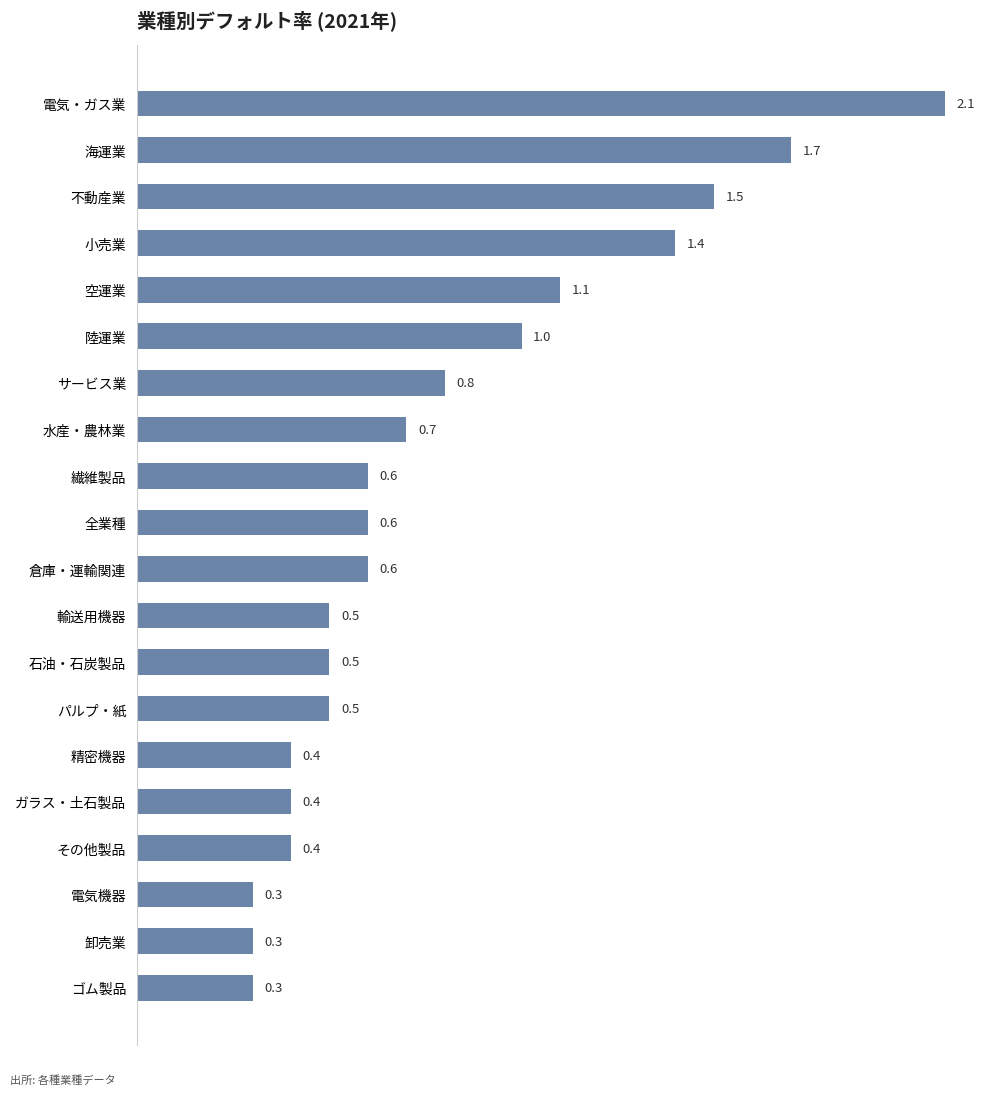

Which has a higher value, 電気機器 or 水産・農林業?

水産・農林業